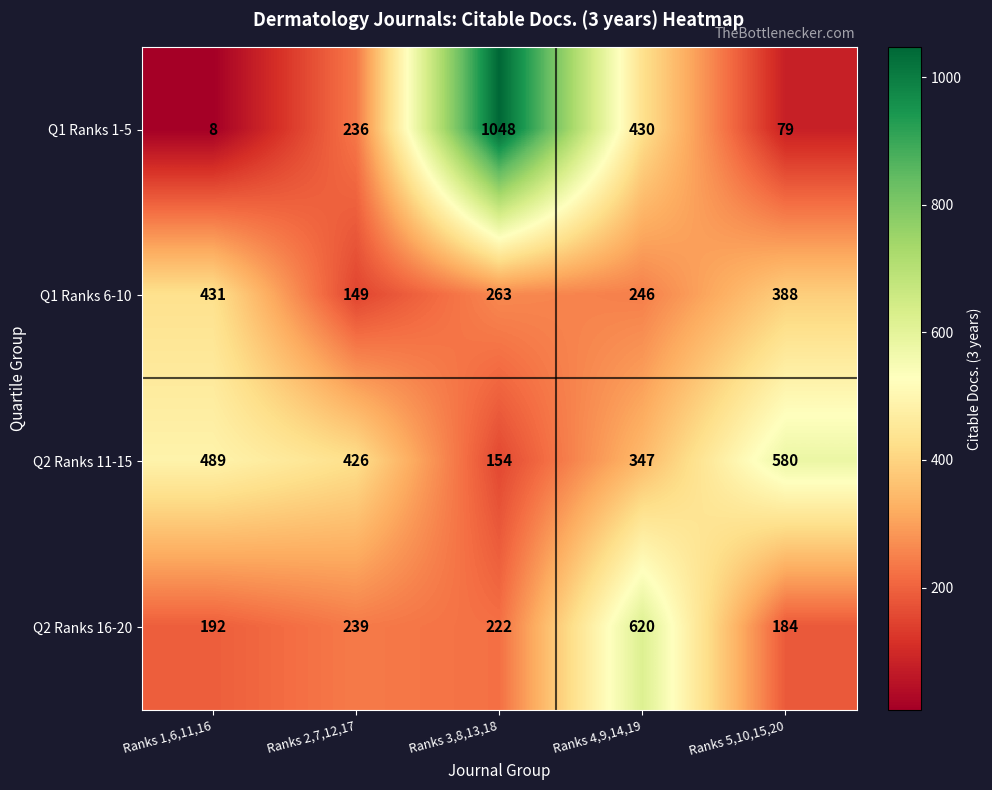

What is the sum of all Q1 Ranks 6-10 values?

1477